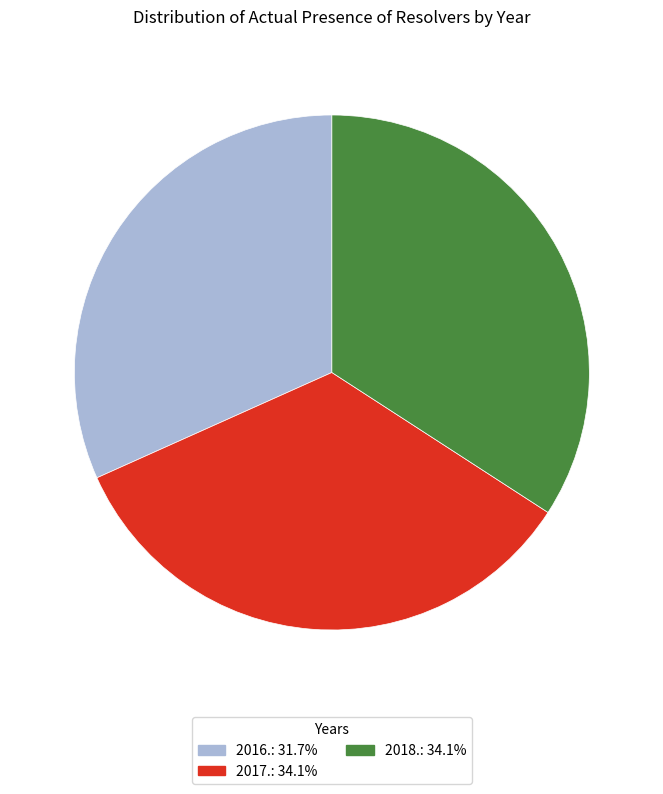

Is 2016. the majority of the pie?

No